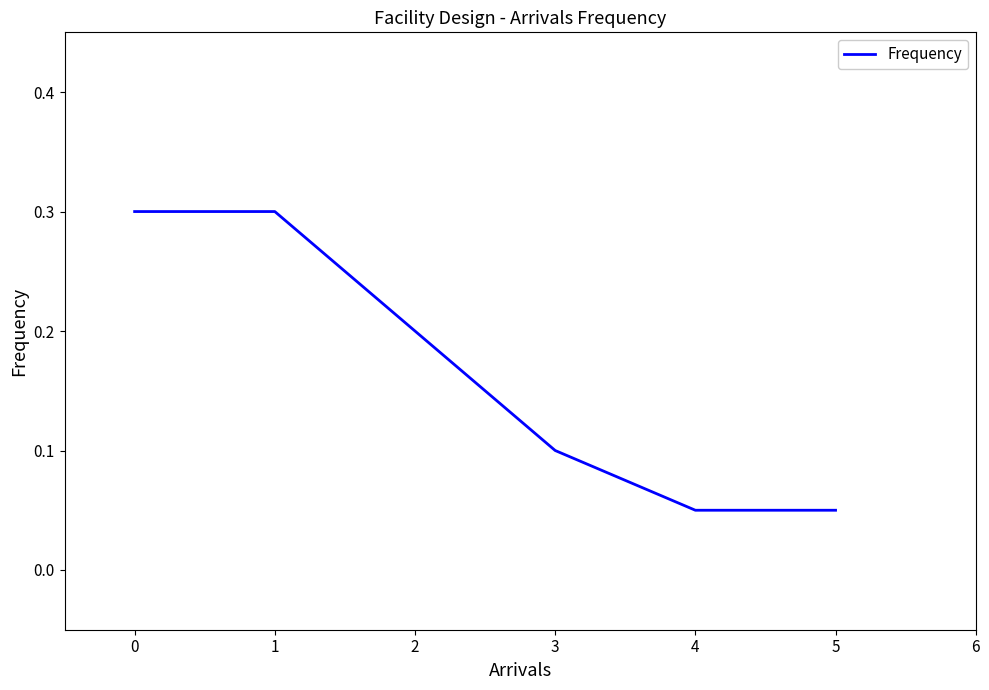

Between 3 and 4, which is larger?

3